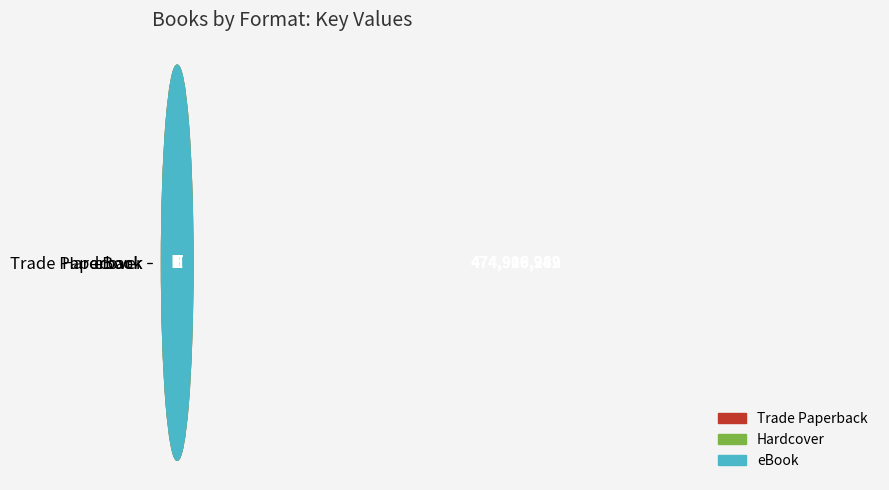

Read the value at Hardcover, to the nearest 50.

474909950